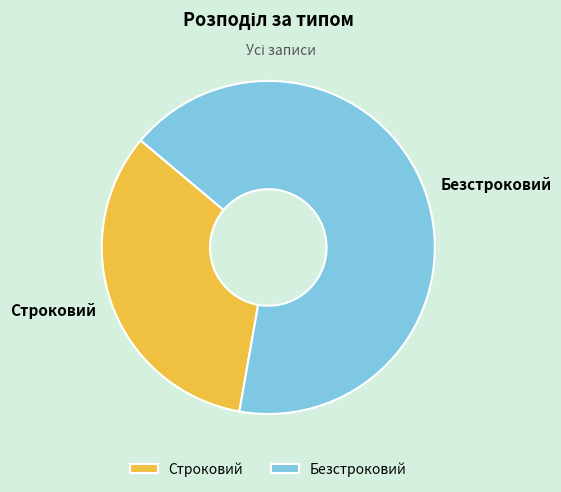

The Безстроковий slice represents 61% of the pie. True or false?

False